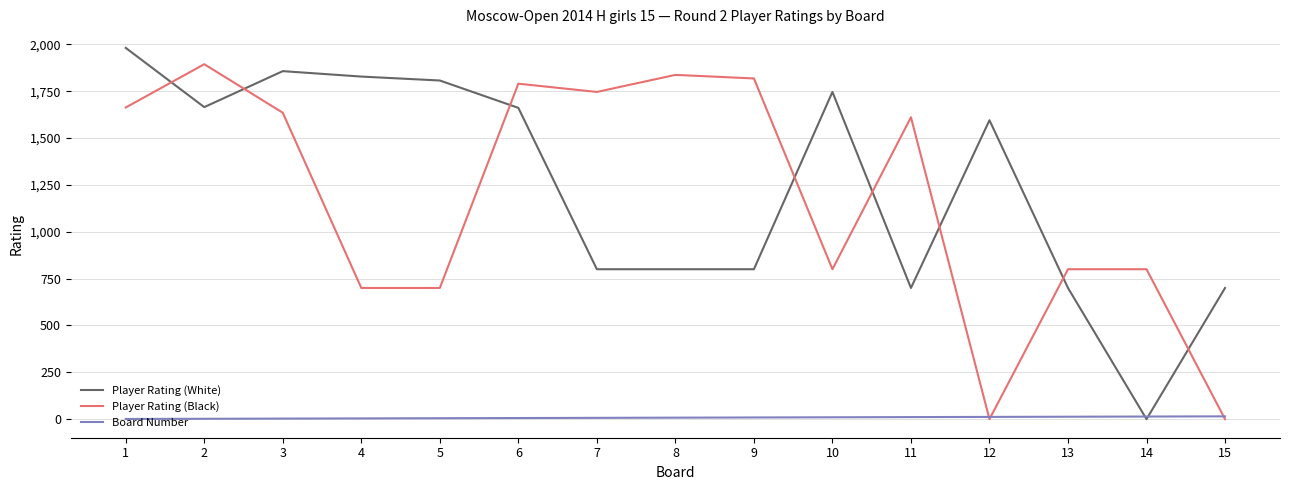

The value of Player Rating (Black) at 8 is 1837. True or false?

True